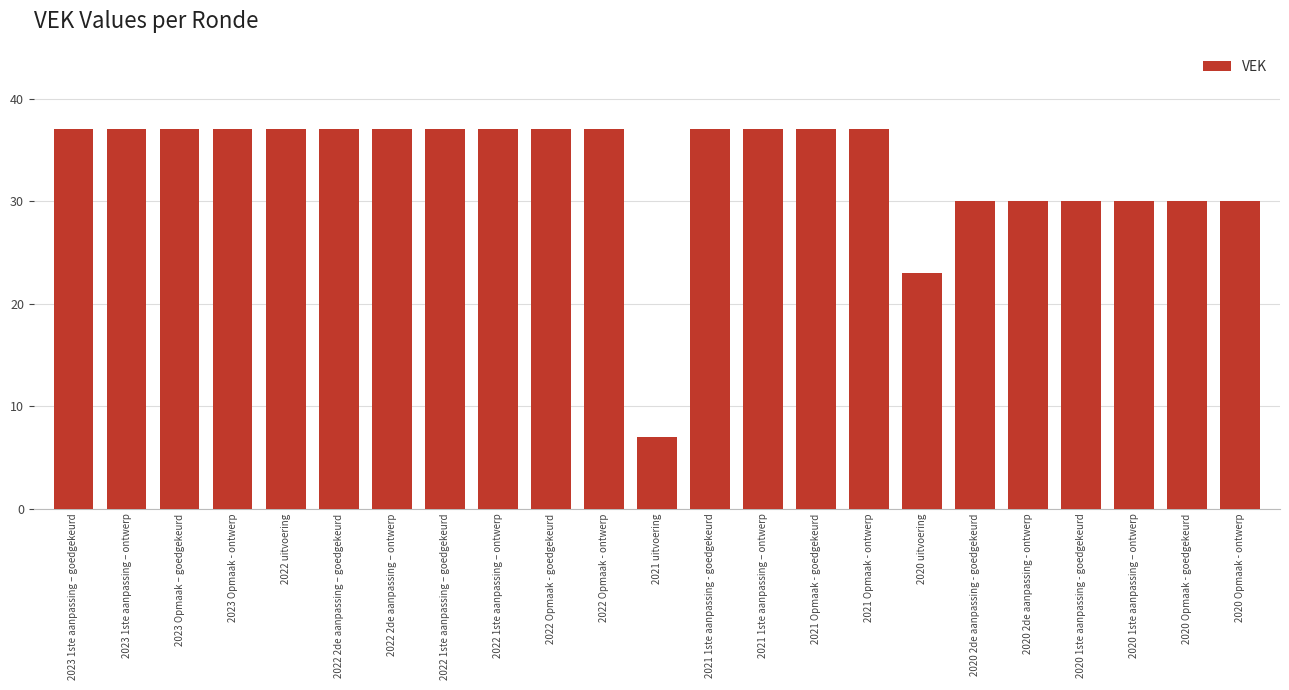

Reading left to right, what are all the values shown in this chart?

37	37	37	37	37	37	37	37	37	37	37	7	37	37	37	37	23	30	30	30	30	30	30